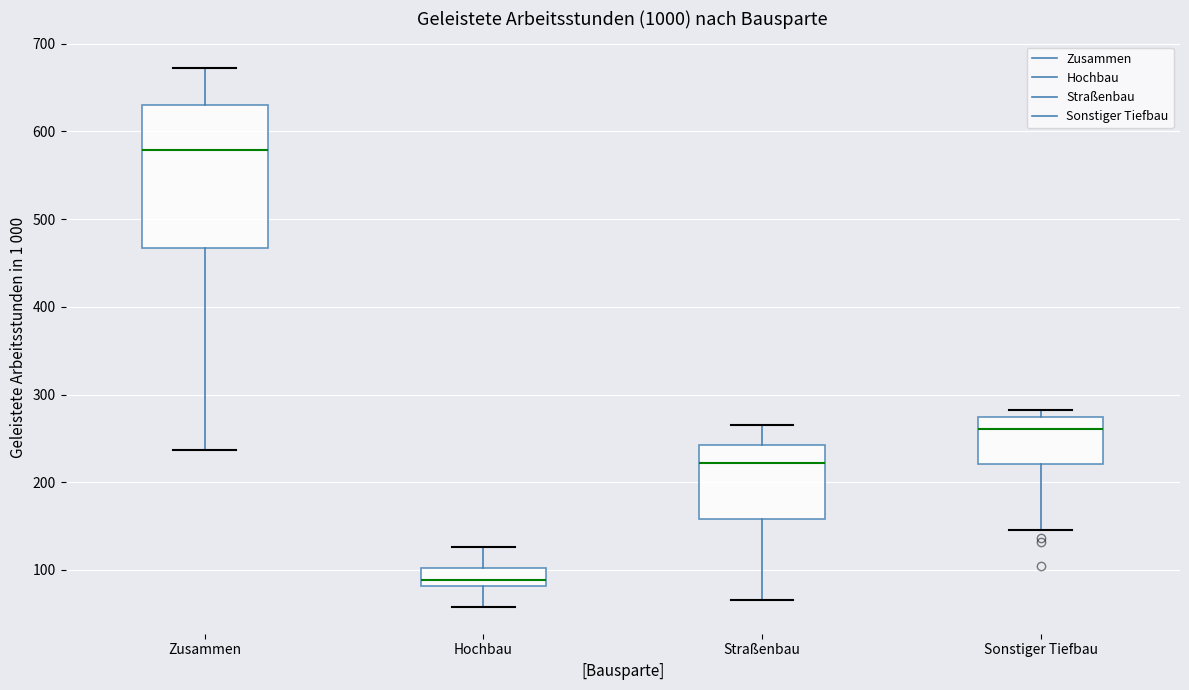

Which box's median line is the highest?

Zusammen